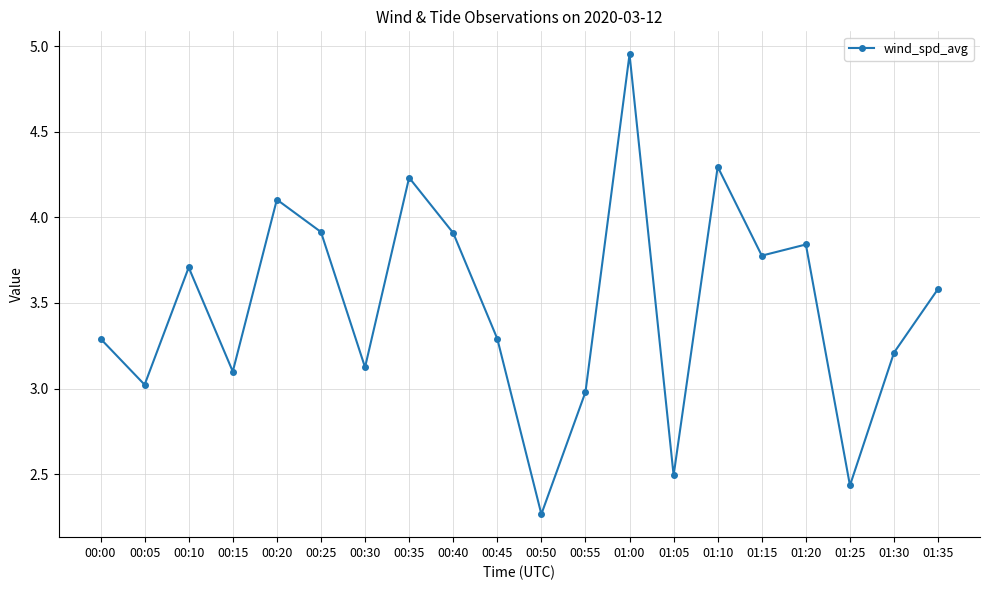

How many points are higher than both their immediate neighbors (excluding endpoints)?

6